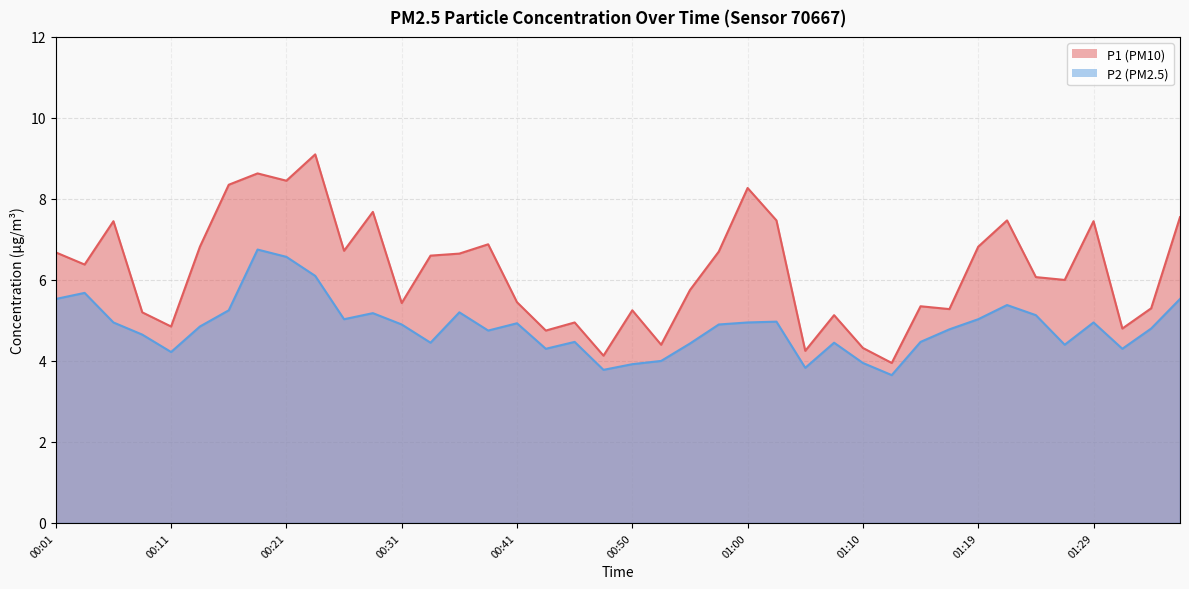

Reading left to right, transcribe all the data shown in this chart.

P1: 00:01=6.7	00:03=6.4	00:06=7.5	00:08=5.2	00:11=4.8	00:13=6.8	00:16=8.3	00:18=8.6	00:21=8.4	00:23=9.1	00:26=6.7	00:28=7.7	00:31=5.4	00:33=6.6	00:36=6.7	00:38=6.9	00:41=5.5	00:43=4.8	00:45=5.0	00:48=4.1	00:50=5.2	00:53=4.4	00:55=5.8	00:58=6.7	01:00=8.3	01:02=7.5	01:05=4.2	01:07=5.1	01:10=4.3	01:12=4.0	01:15=5.3	01:17=5.3	01:19=6.8	01:22=7.5	01:24=6.1	01:27=6.0	01:29=7.5	01:31=4.8	01:34=5.3	01:36=7.5
P2: 00:01=5.5	00:03=5.7	00:06=5.0	00:08=4.7	00:11=4.2	00:13=4.8	00:16=5.2	00:18=6.8	00:21=6.6	00:23=6.1	00:26=5.0	00:28=5.2	00:31=4.9	00:33=4.5	00:36=5.2	00:38=4.8	00:41=4.9	00:43=4.3	00:45=4.5	00:48=3.8	00:50=3.9	00:53=4.0	00:55=4.4	00:58=4.9	01:00=5.0	01:02=5.0	01:05=3.8	01:07=4.5	01:10=4.0	01:12=3.6	01:15=4.5	01:17=4.8	01:19=5.0	01:22=5.4	01:24=5.1	01:27=4.4	01:29=5.0	01:31=4.3	01:34=4.8	01:36=5.5